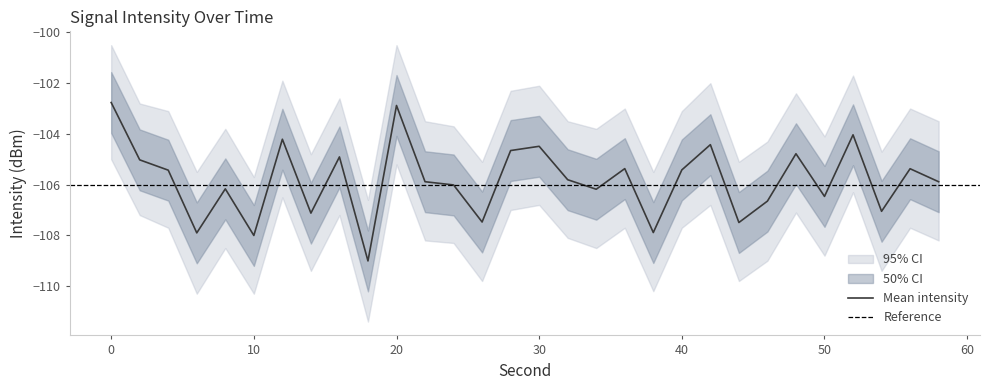

How many values in the intensity_mean series exceed -105?

9